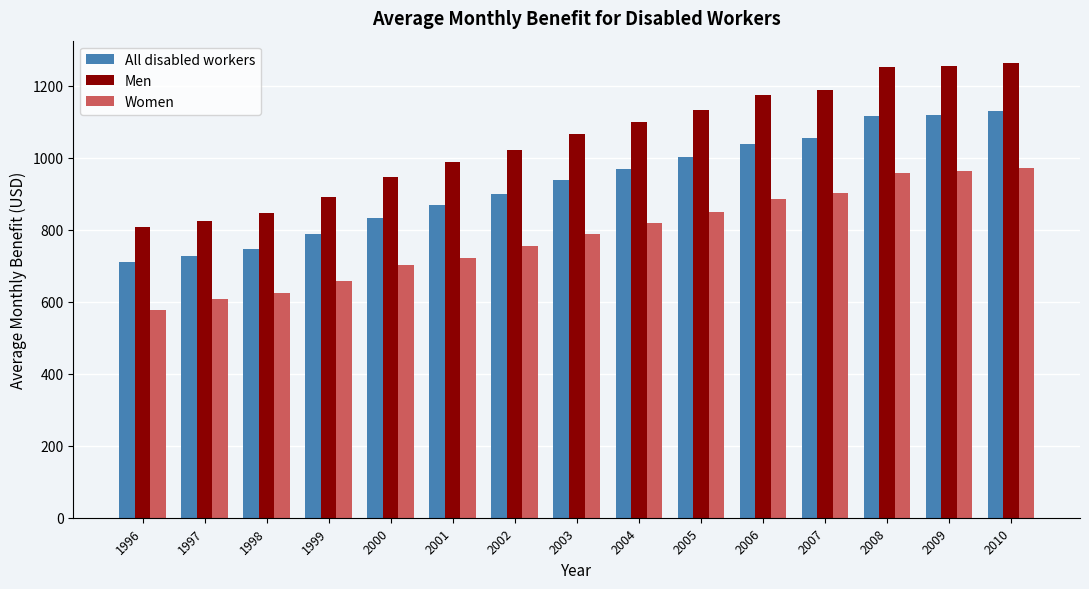

What is the spread (max minus min) of values at 2004?

281.2